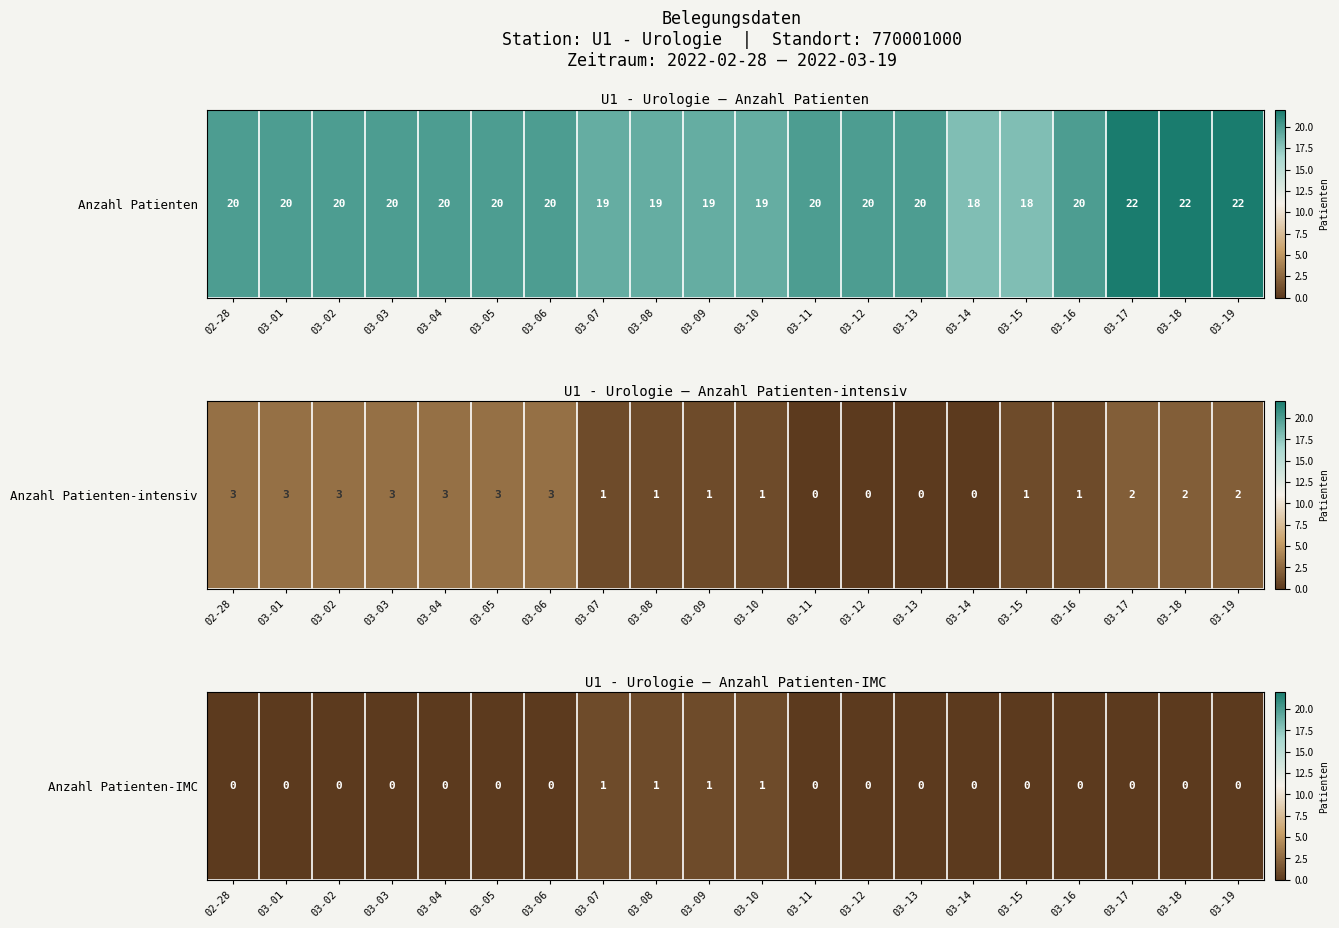

True or false: the data shows 1 at 03-01.

False